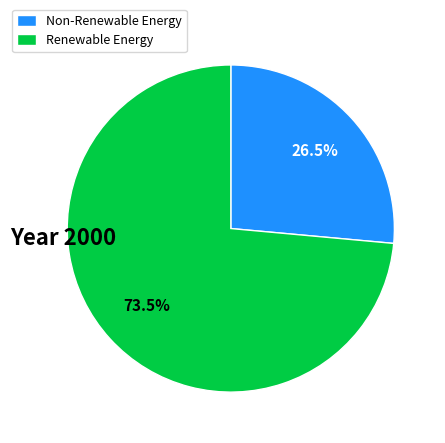

Is the sum of Non-Renewable Energy and Renewable Energy greater than half?

Yes